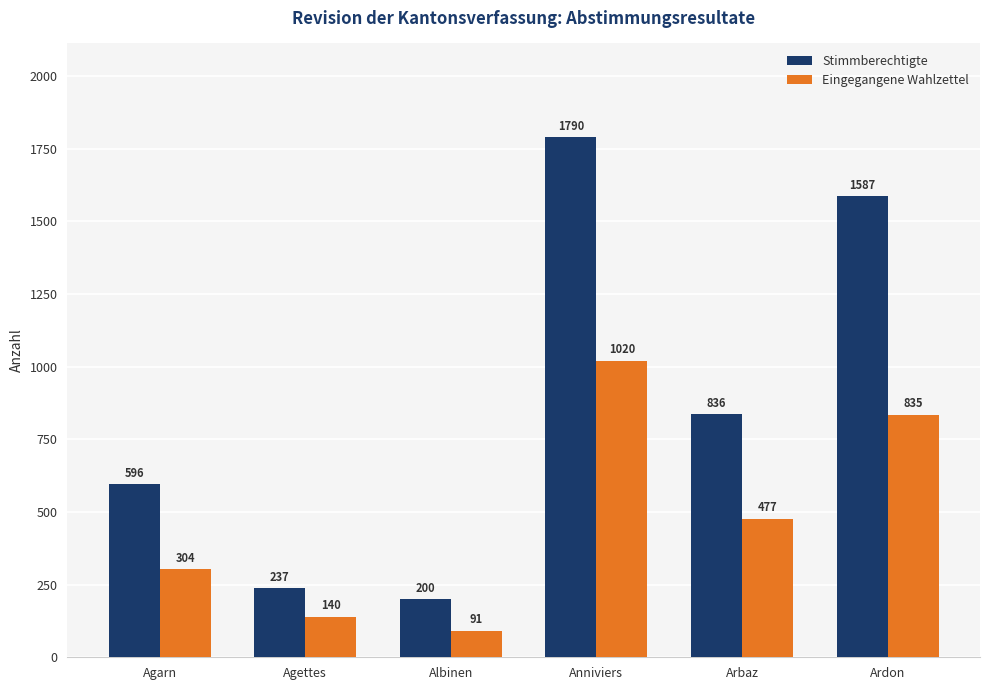

Reading left to right, list all the values displayed in this chart.

Stimmberechtigte: 596	237	200	1790	836	1587
Eingegangene Wahlzettel: 304	140	91	1020	477	835